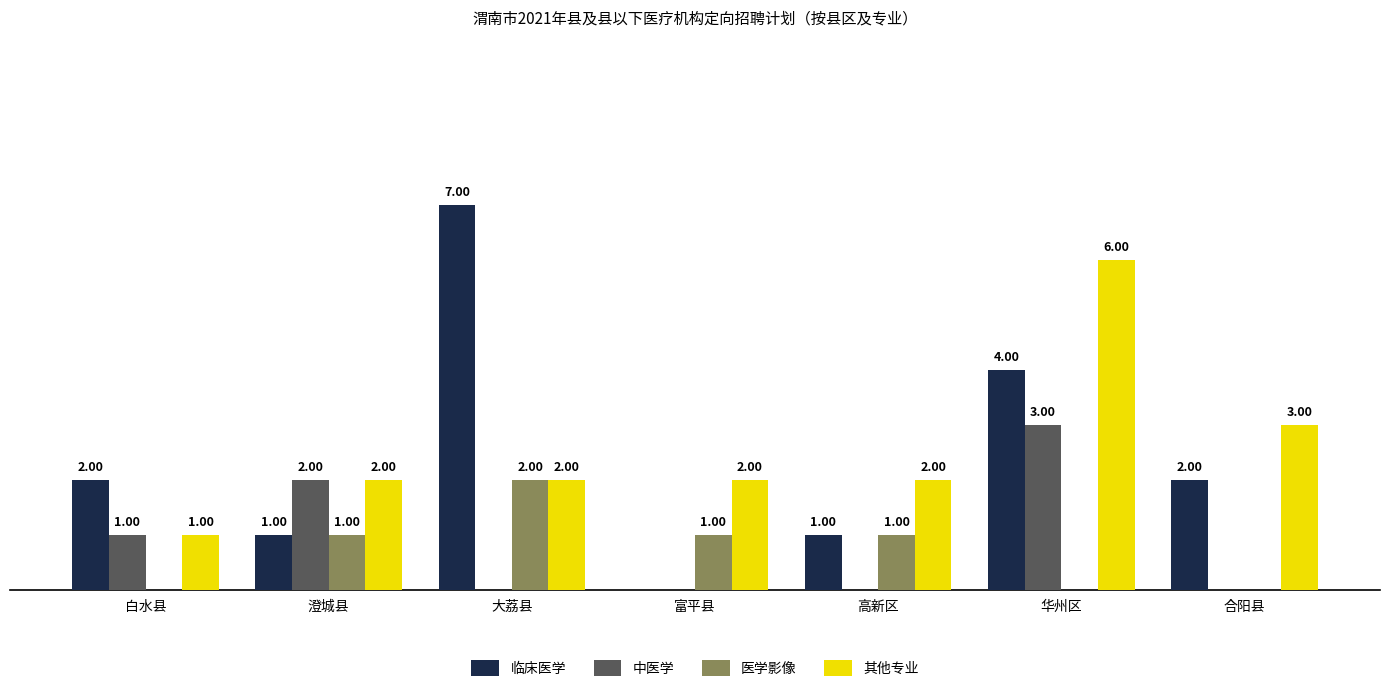

At which label does 其他专业 reach its peak?

华州区